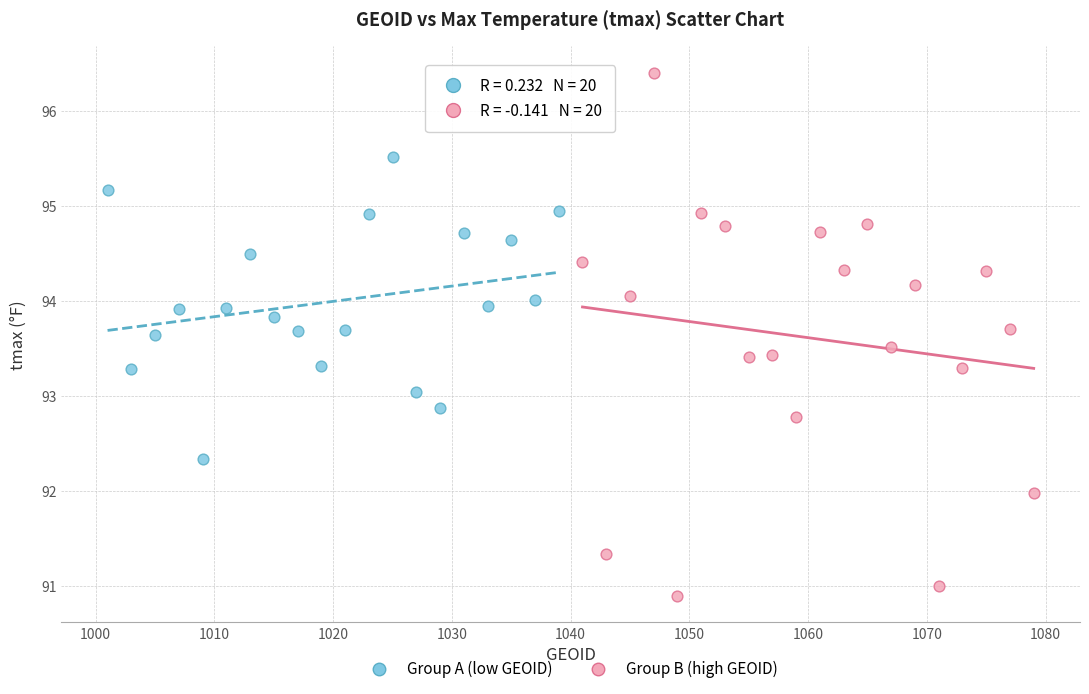

Which series has the widest spread of Y values?

Group B (high GEOID)